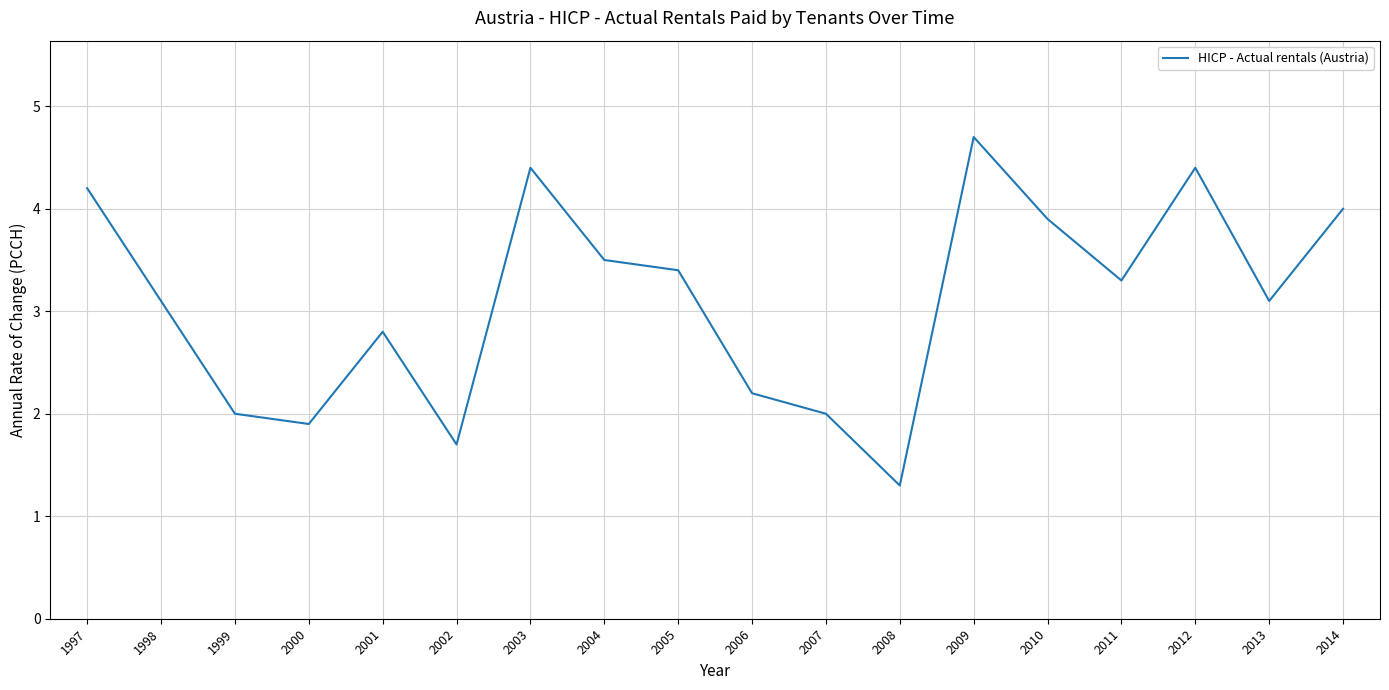

What is the change in value from 2009 to 2013?

-1.6